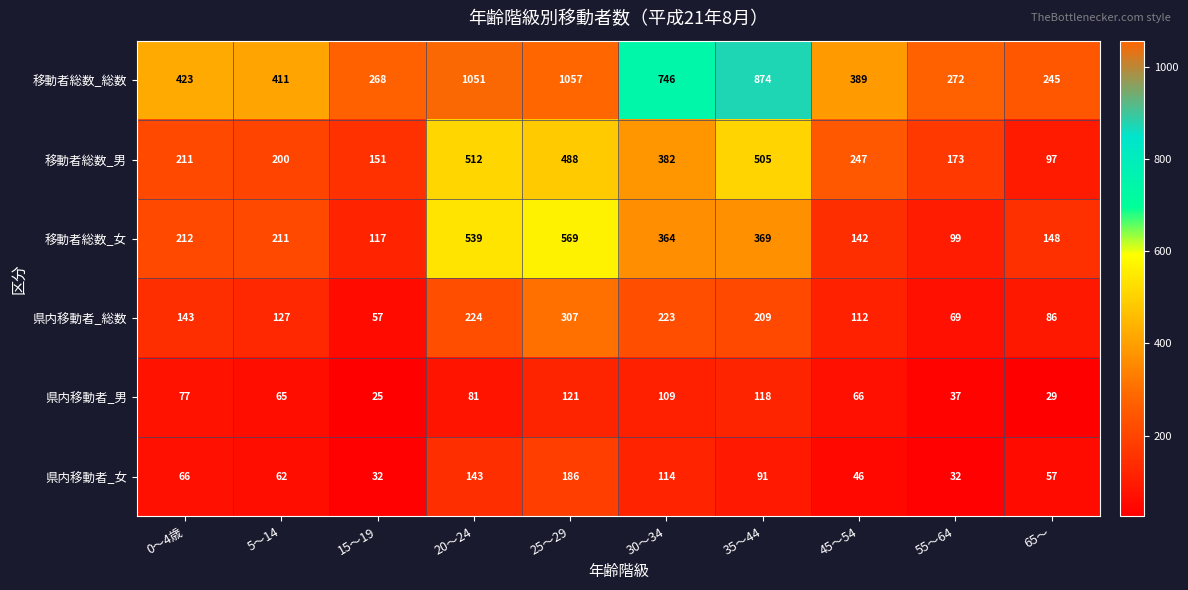

What is the difference between the second highest and second lowest values in the 移動者総数_総数 series?

783